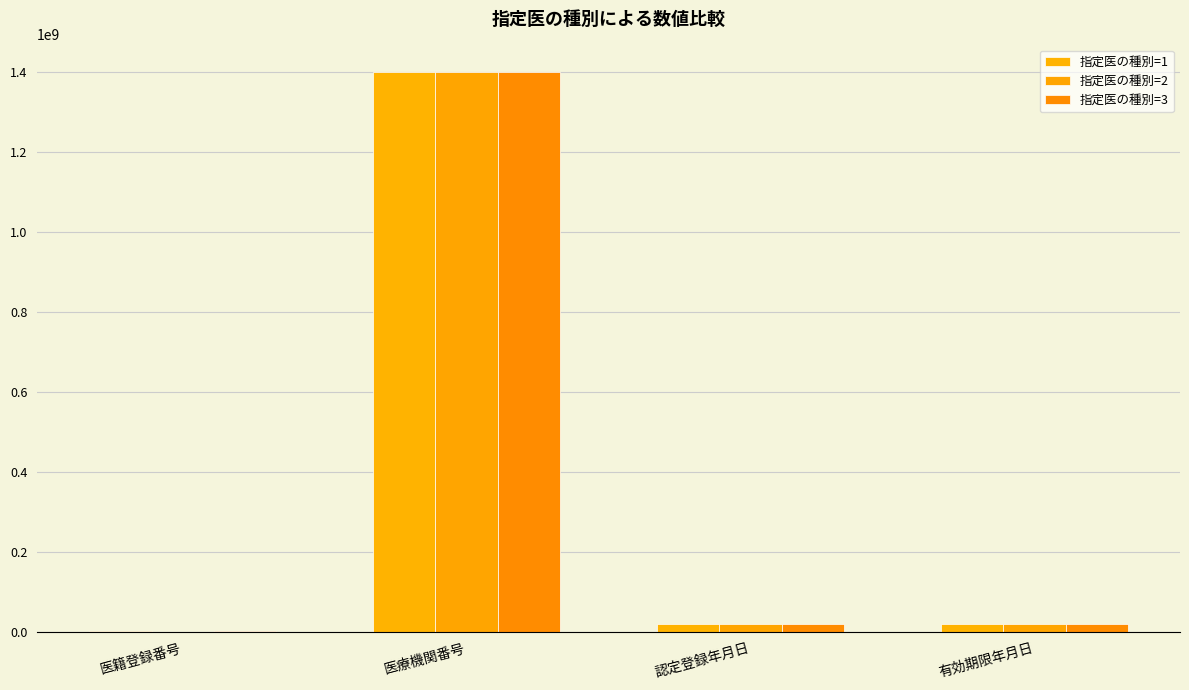

What are all the series names shown in the legend?

指定医の種別=1, 指定医の種別=2, 指定医の種別=3